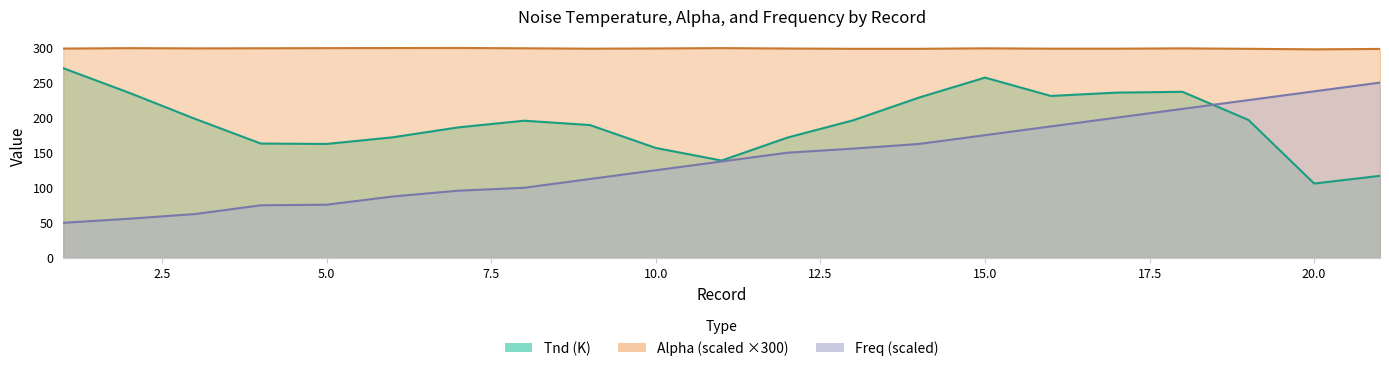

True or false: Tnd and Alpha intersect in this chart.

False